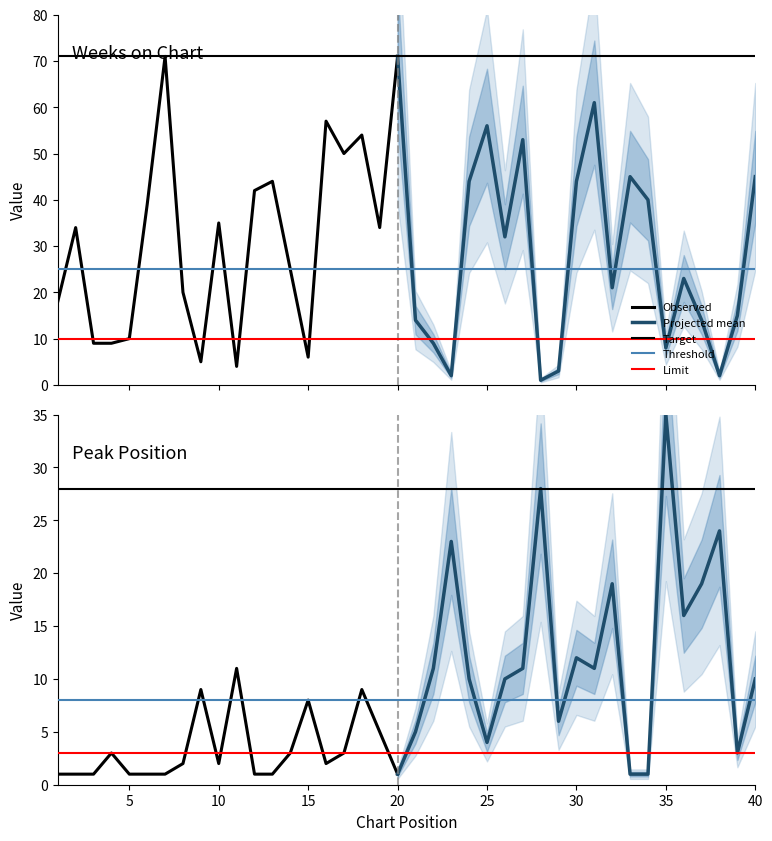

Rank the series by their average value, from lowest to highest.

Peak Position, Weeks on Chart